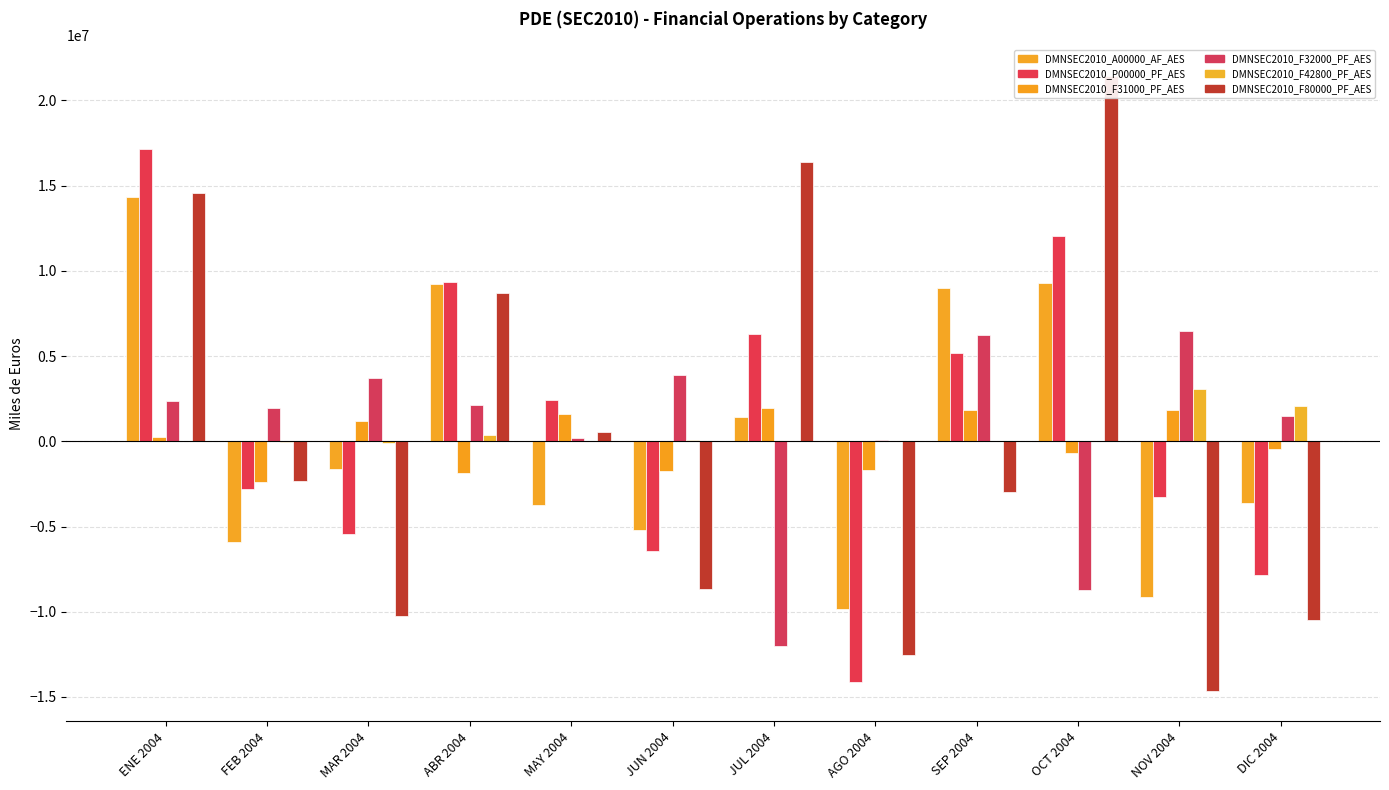

Where is DMNSEC2010_F42800_PF_AES nearest to the value 1490990?

DIC 2004